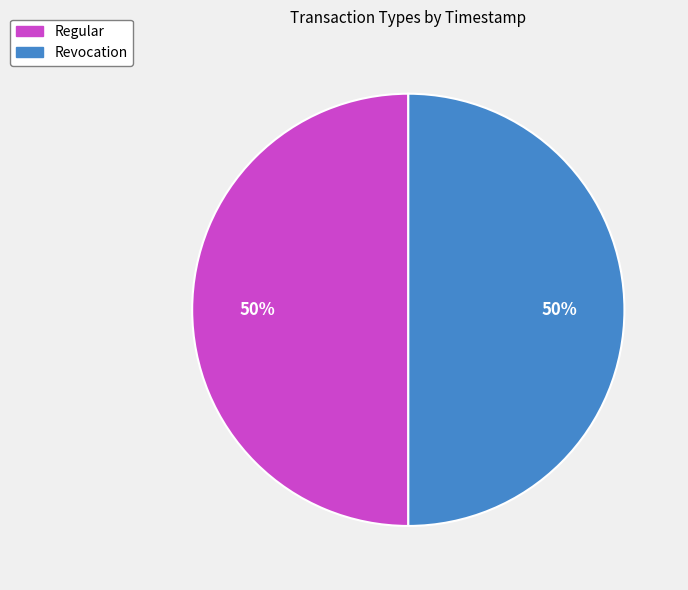

What percentage is the Revocation slice, to the nearest percent?

50%